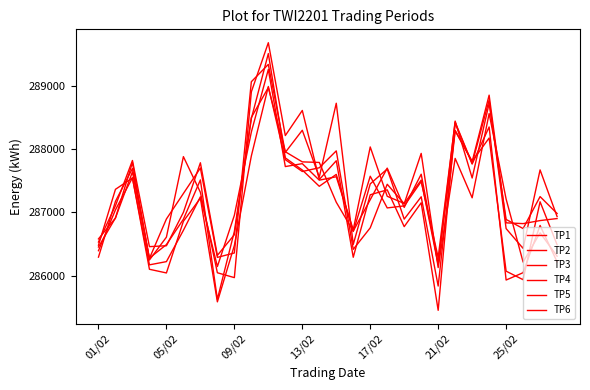

How many lines are shown in the chart?

6